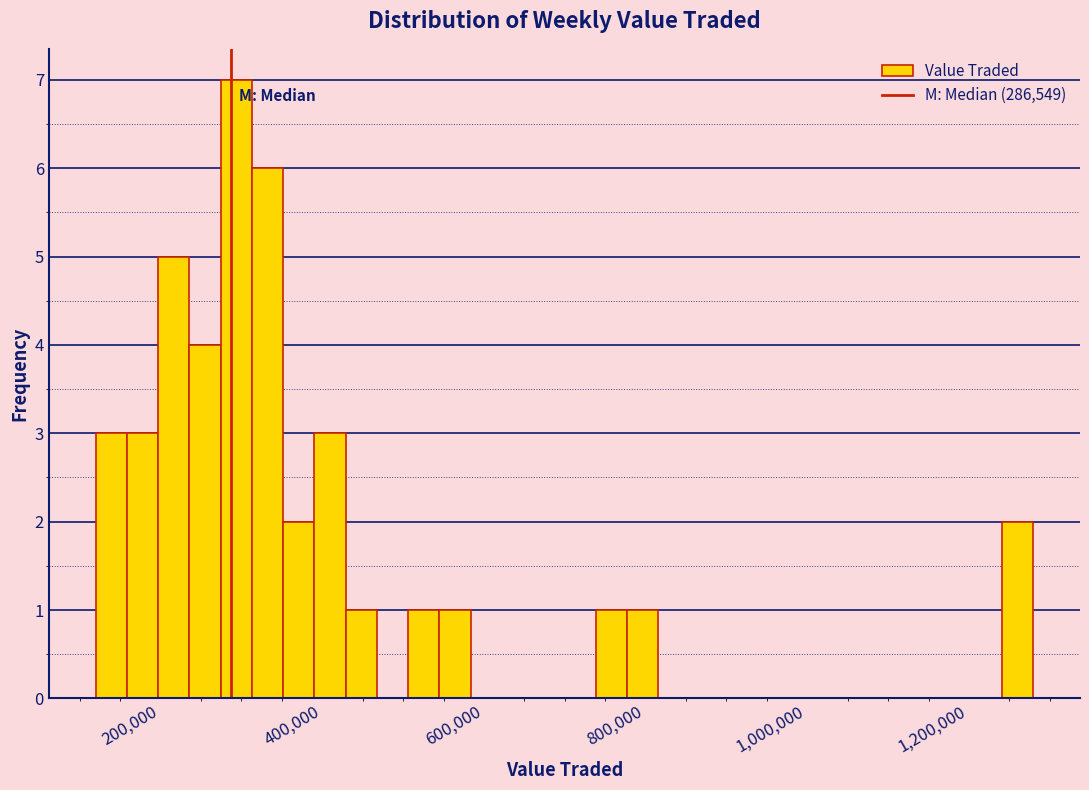

Around what value on the x-axis is the tallest bar? Give the approximate position of its centre, as read against the axis.

300000